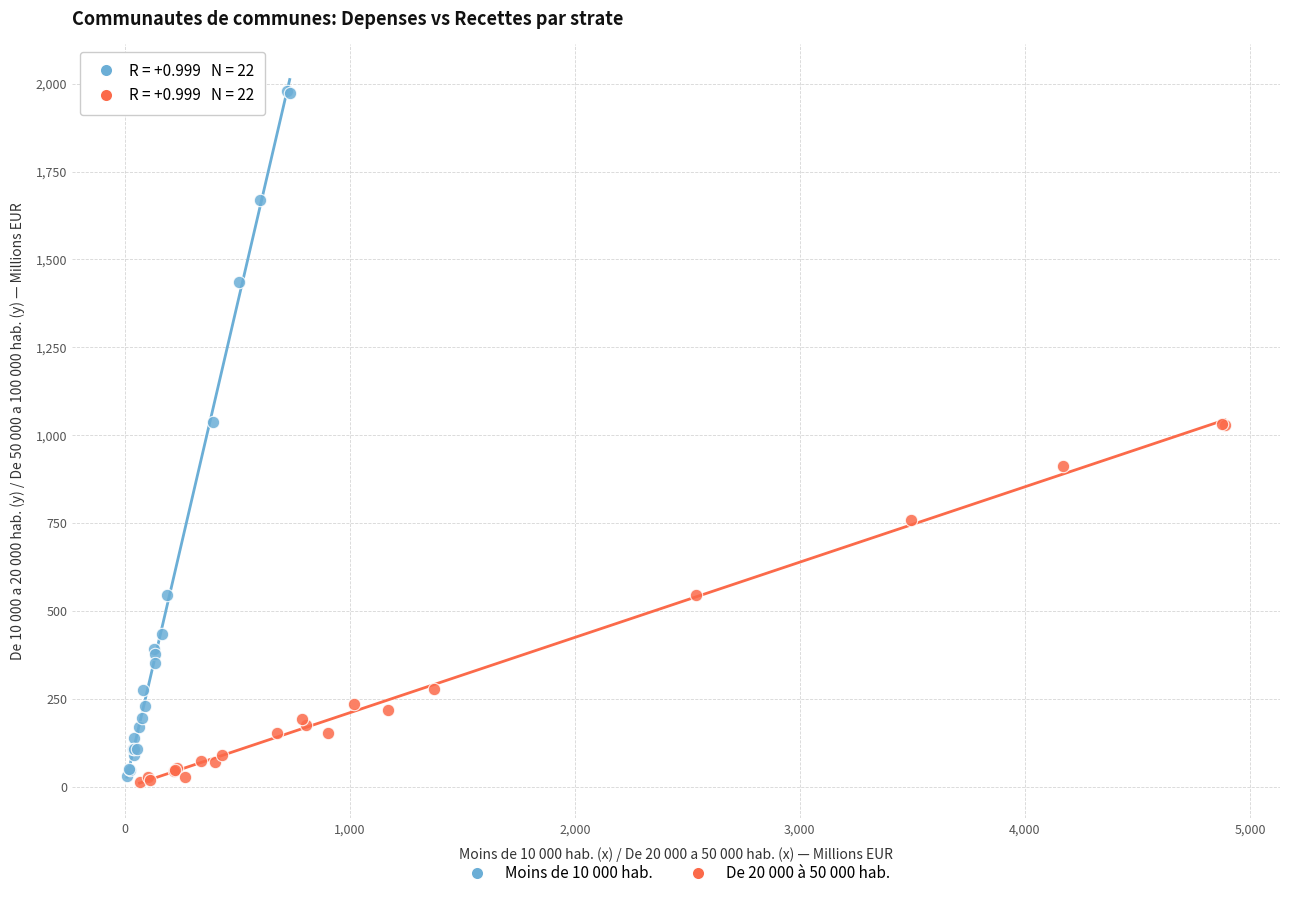

Which series has the widest spread of Y values?

Moins de 10 000 hab.